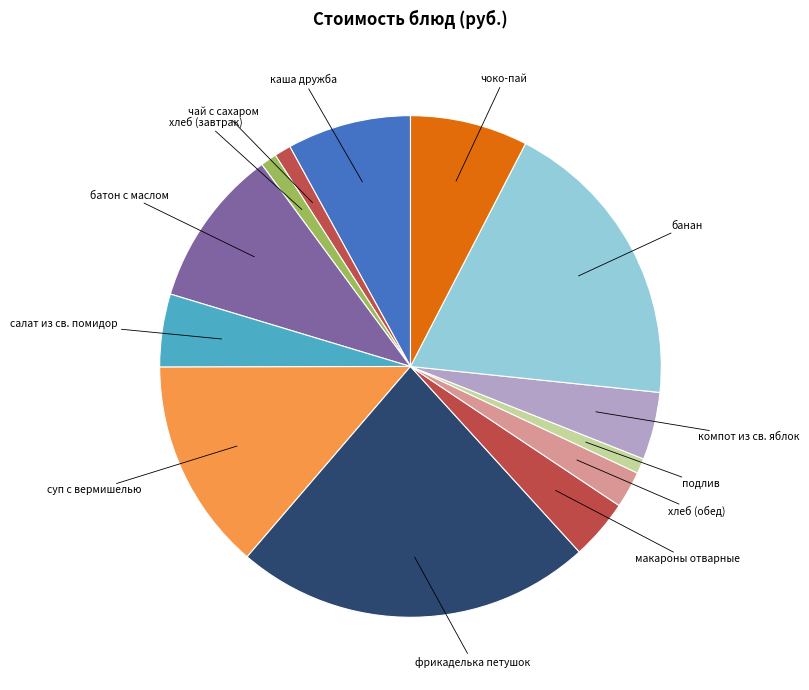

Rank the categories by value from lowest to highest.

подлив, хлеб (завтрак), чай с сахаром, хлеб (обед), макароны отварные, компот из св. яблок, салат из св. помидор, чоко-пай, каша дружба, батон с маслом, суп с вермишелью, банан, фрикаделька петушок